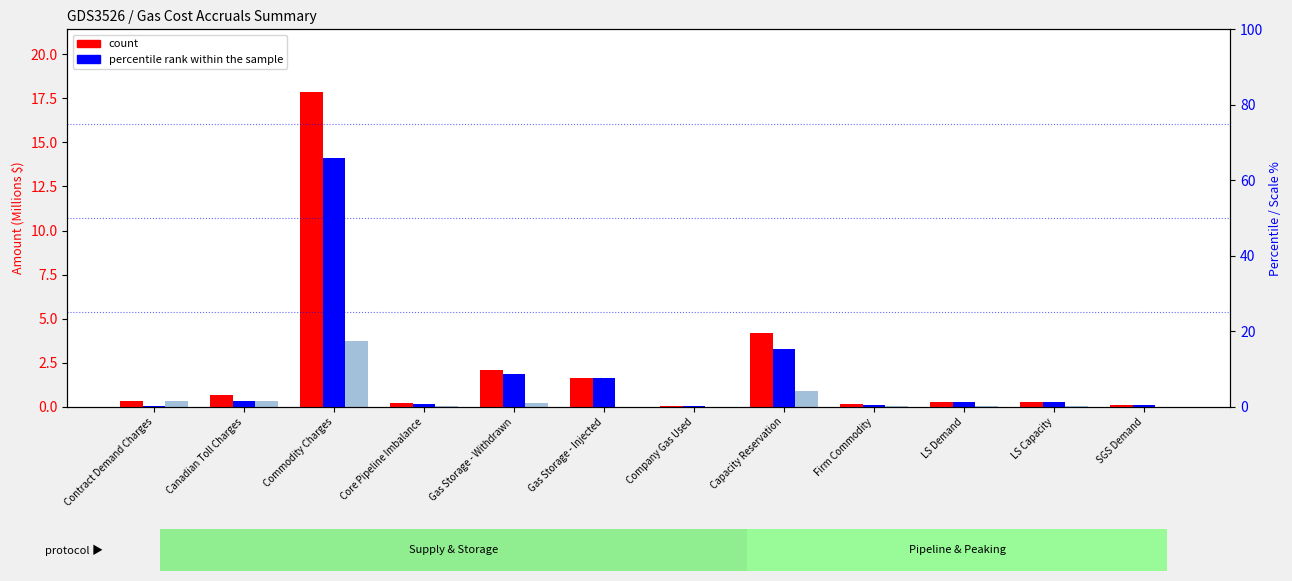

At how many categories does at least one series exceed 3?

2